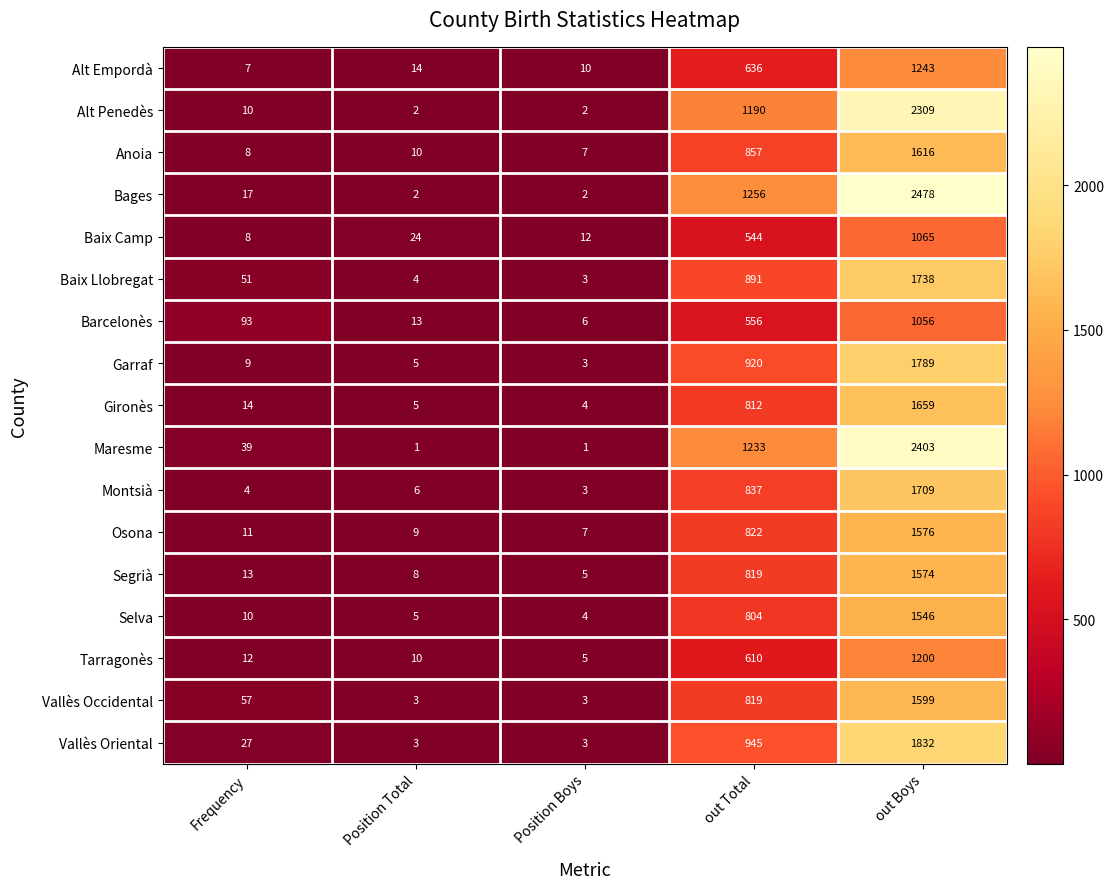

Between Position Total and out Total, which series saw the biggest shift?

Bages